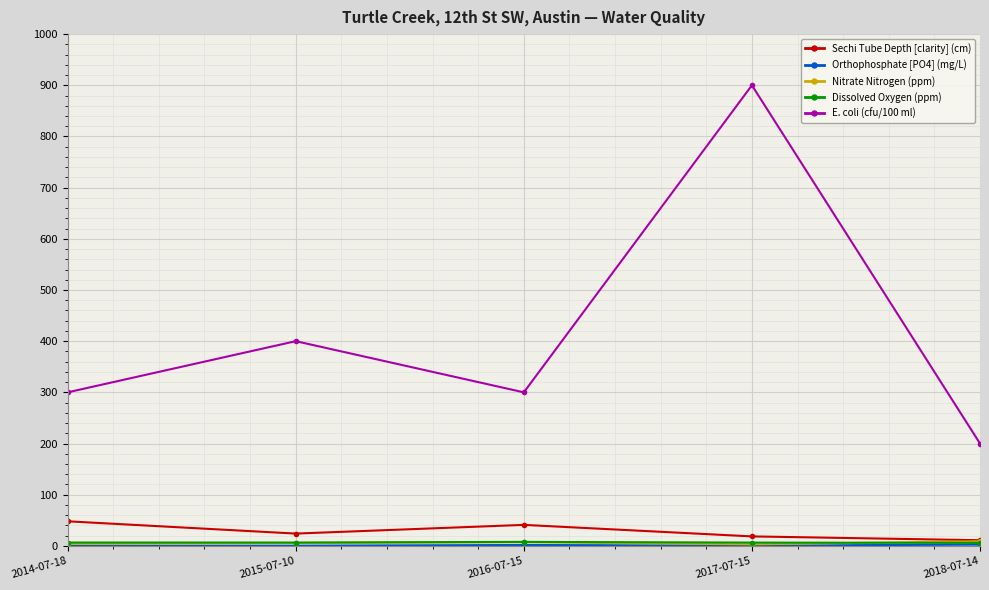

How many lines are shown in the chart?

5